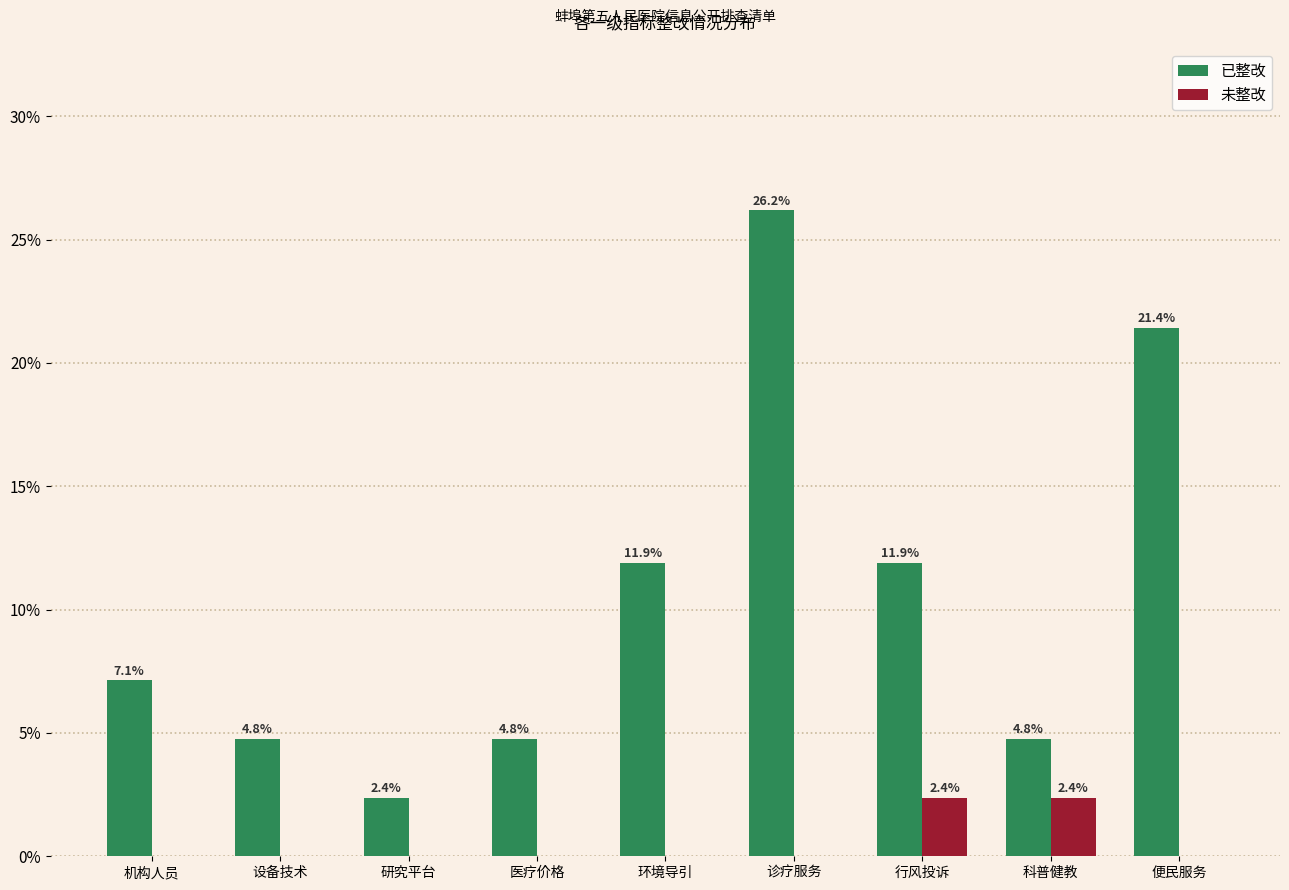

Reading right to left, what are all the values shown in this chart?

已整改: 便民服务=21.4	科普健教=4.8	行风投诉=11.9	诊疗服务=26.2	环境导引=11.9	医疗价格=4.8	研究平台=2.4	设备技术=4.8	机构人员=7.1
未整改: 便民服务=0.0	科普健教=2.4	行风投诉=2.4	诊疗服务=0.0	环境导引=0.0	医疗价格=0.0	研究平台=0.0	设备技术=0.0	机构人员=0.0